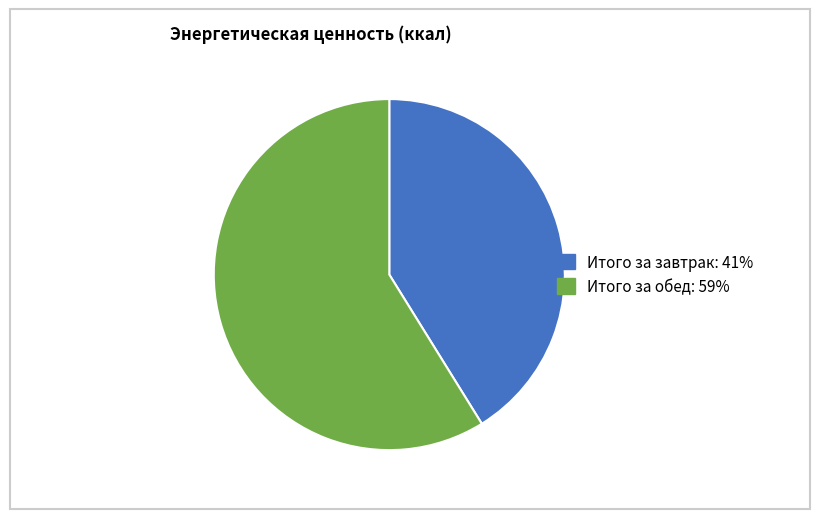

What is the smallest slice in the pie chart?

Итого за завтрак